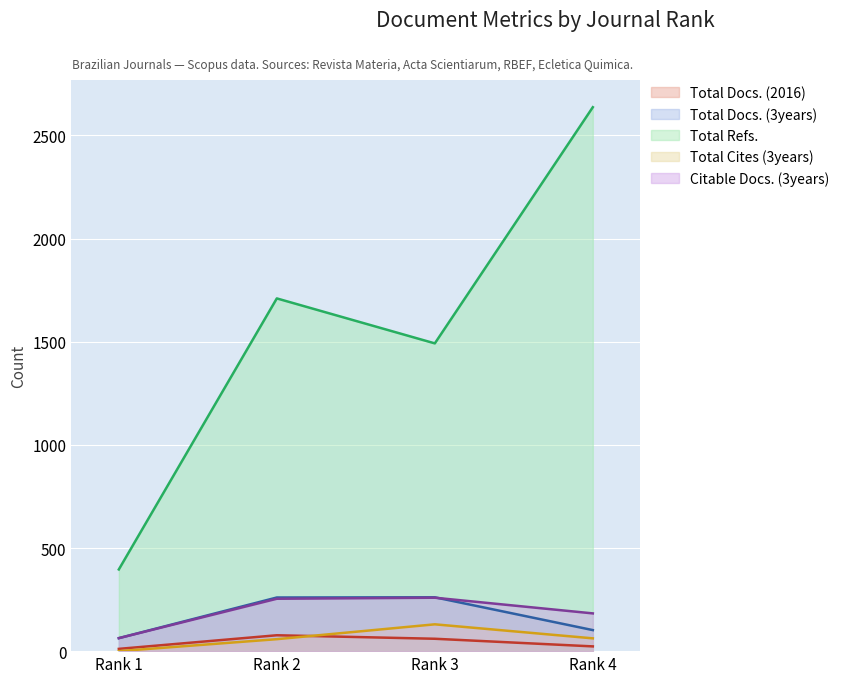

Which series has the widest spread of values?

Total Refs.